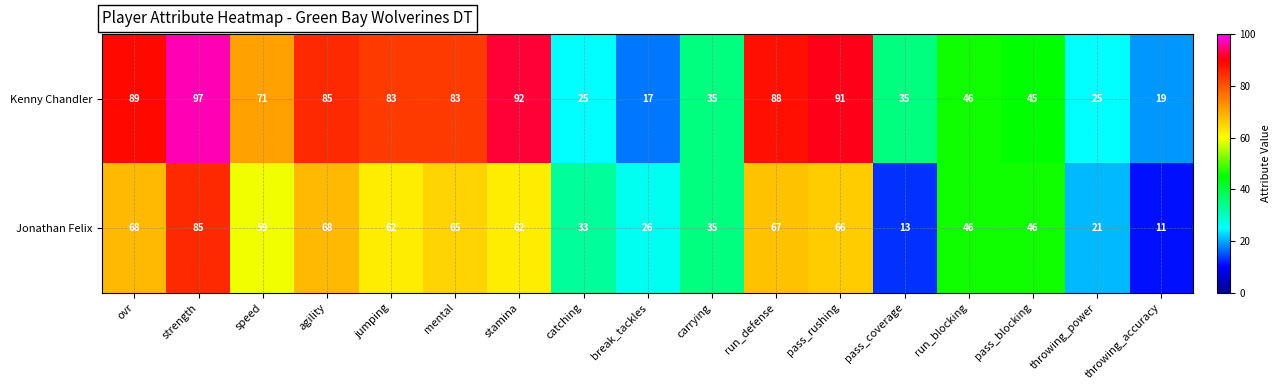

Rank the series by their average value, from highest to lowest.

Kenny Chandler, Jonathan Felix